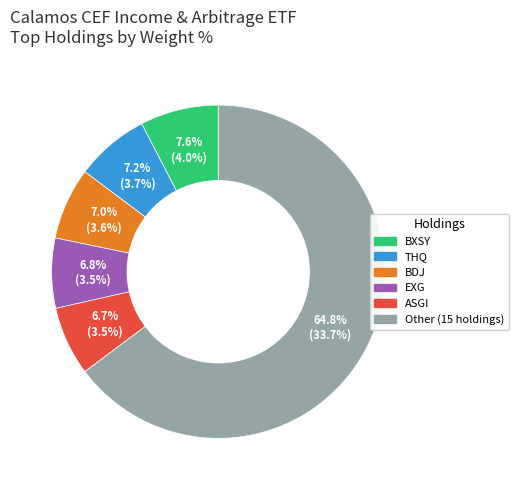

Count the number of slices in the pie.

6